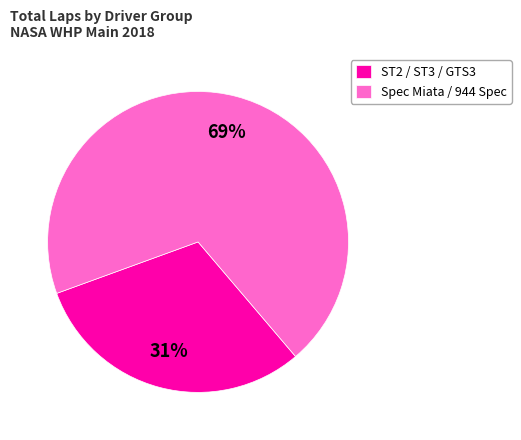

Is the sum of Spec Miata / 944 Spec and ST2 / ST3 / GTS3 greater than half?

Yes